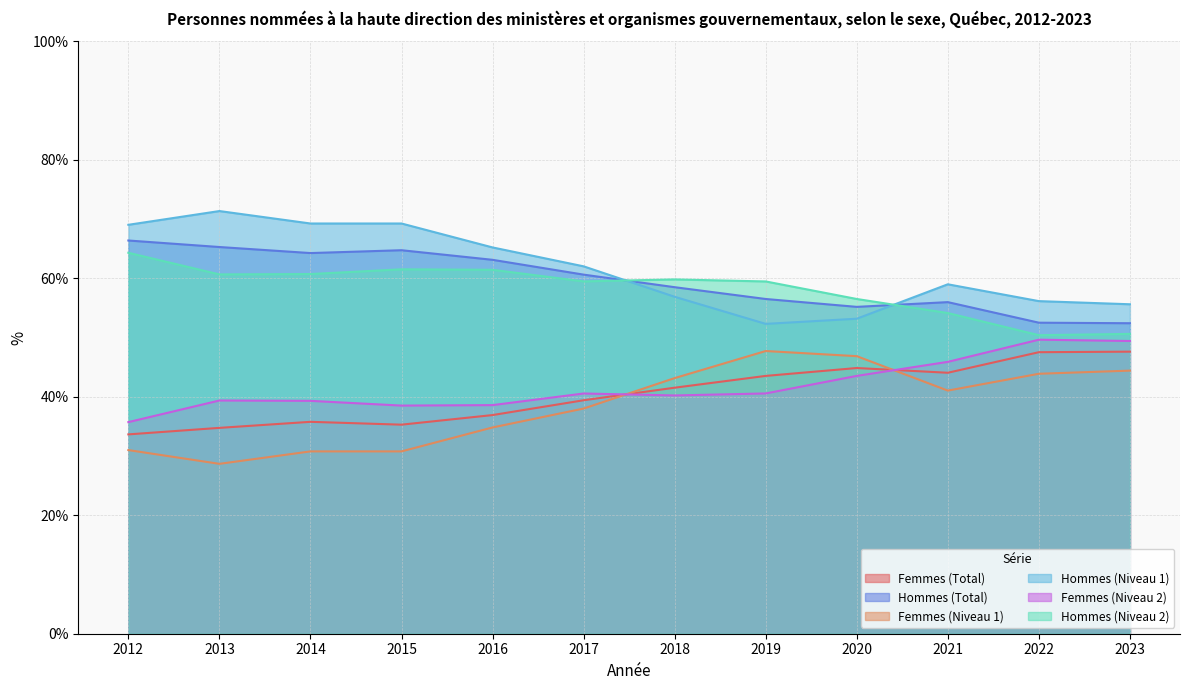

Where is Femmes (Niveau 2) nearest to the value 57?

2020